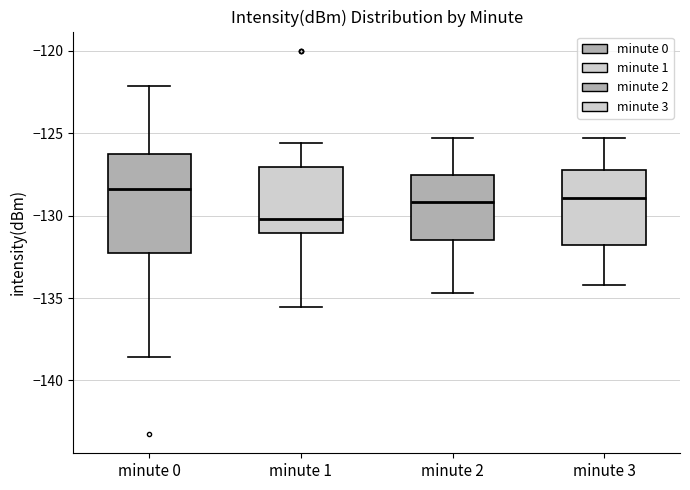

Reading left to right, transcribe this box plot: for each box, give where its median line is, the range the box spans, and where its two whiskers end, as read against the y-axis. The values are not printed on the chart, so give them approximately, as read against the axis.

minute 0: median -128.5, box -132.5 to -126.0, whiskers -138.5 to -122.0
minute 1: median -130.0, box -131.0 to -127.0, whiskers -135.5 to -125.5
minute 2: median -129.0, box -131.5 to -127.5, whiskers -134.5 to -125.5
minute 3: median -129.0, box -132.0 to -127.0, whiskers -134.0 to -125.5